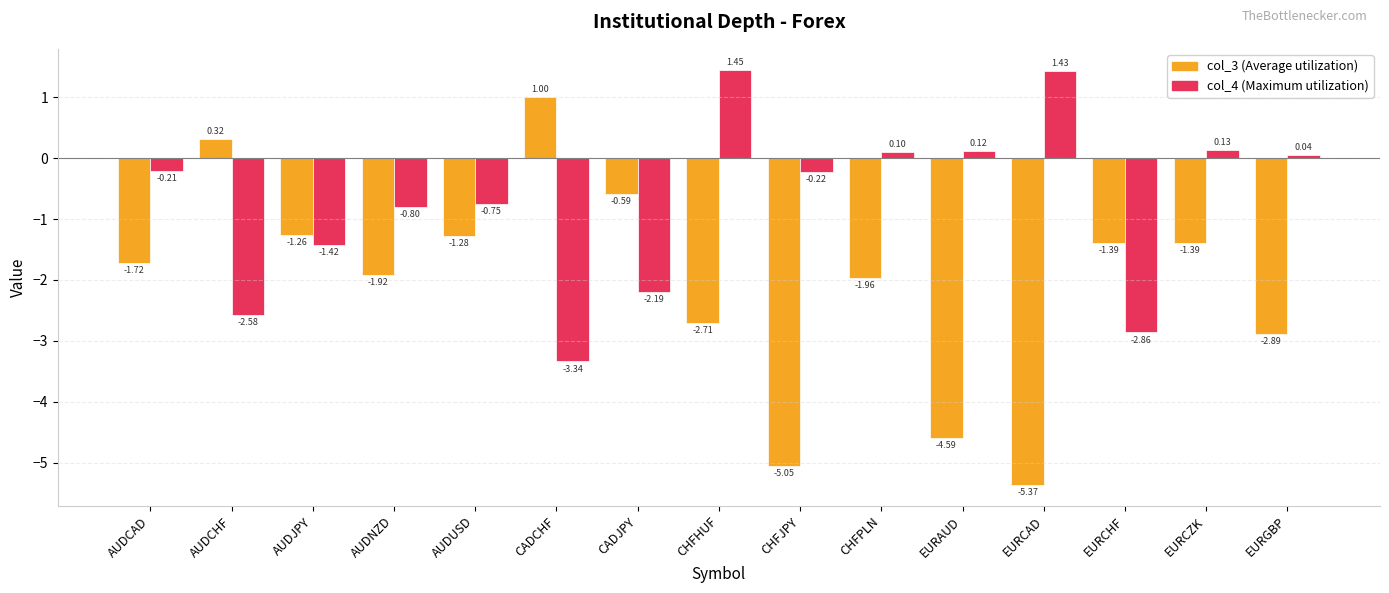

Which category has the lowest value across all series?

EURCAD